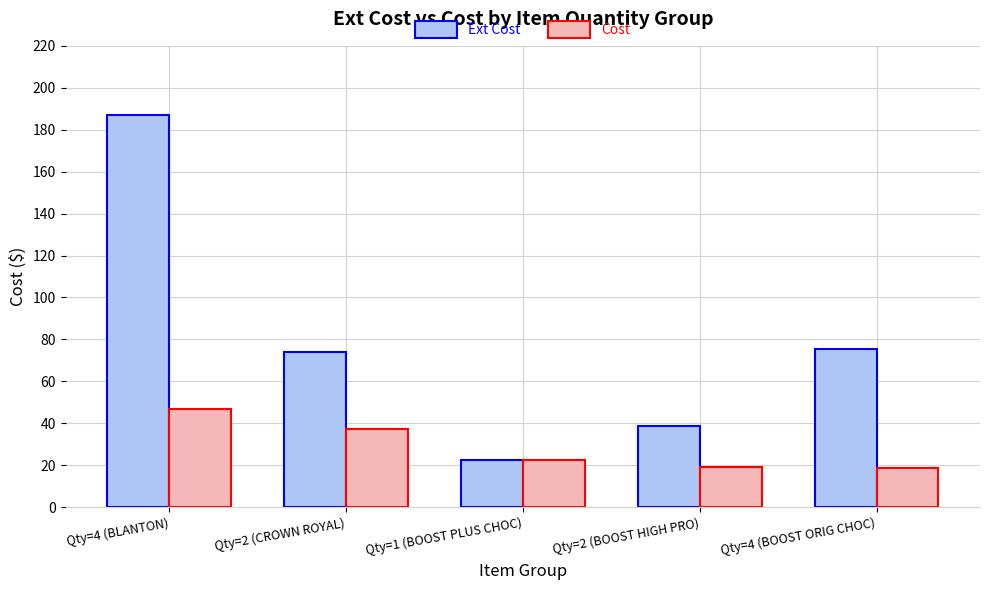

List the series in order of their overall mean, lowest first.

Cost, Ext Cost